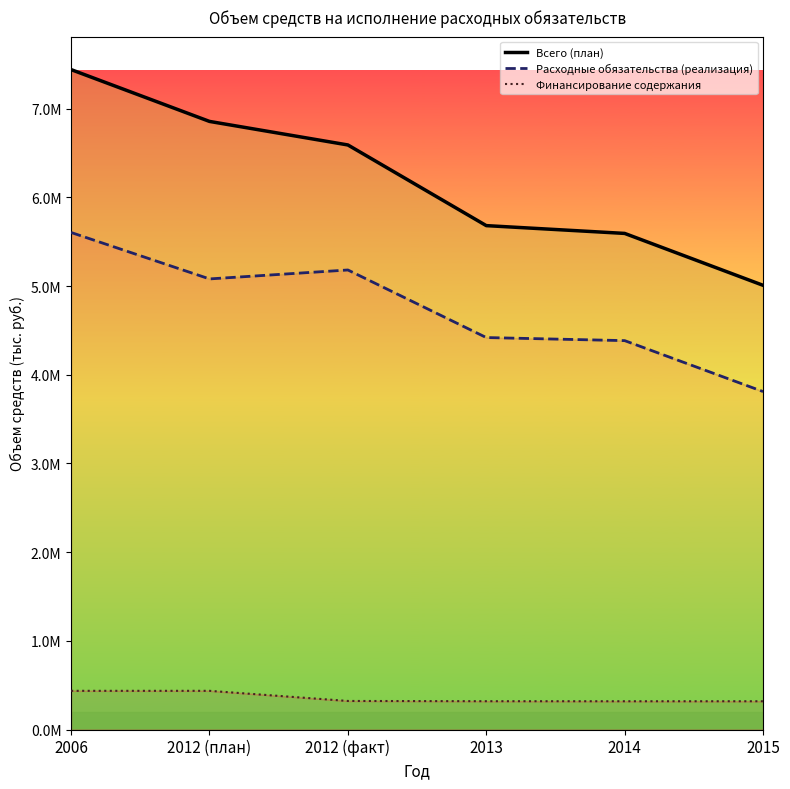

At which label does Финансирование содержания first exceed 321934?

2006